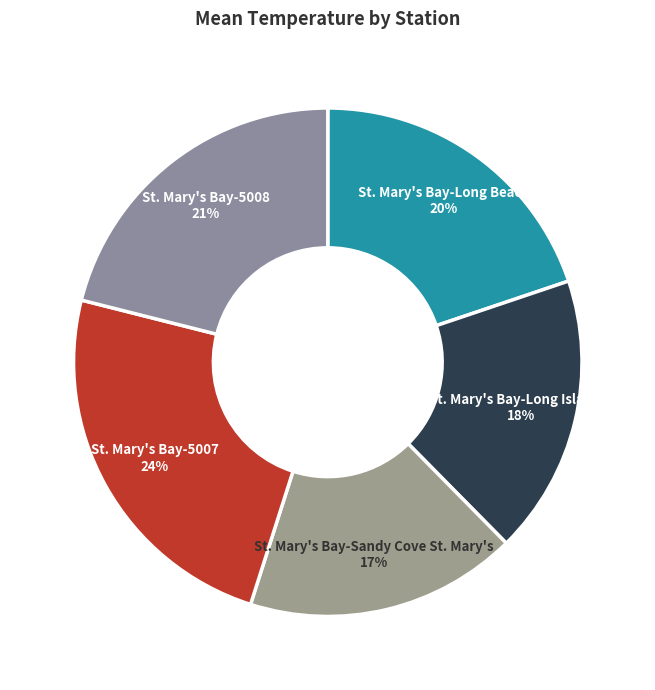

How many segments does this pie chart have?

5